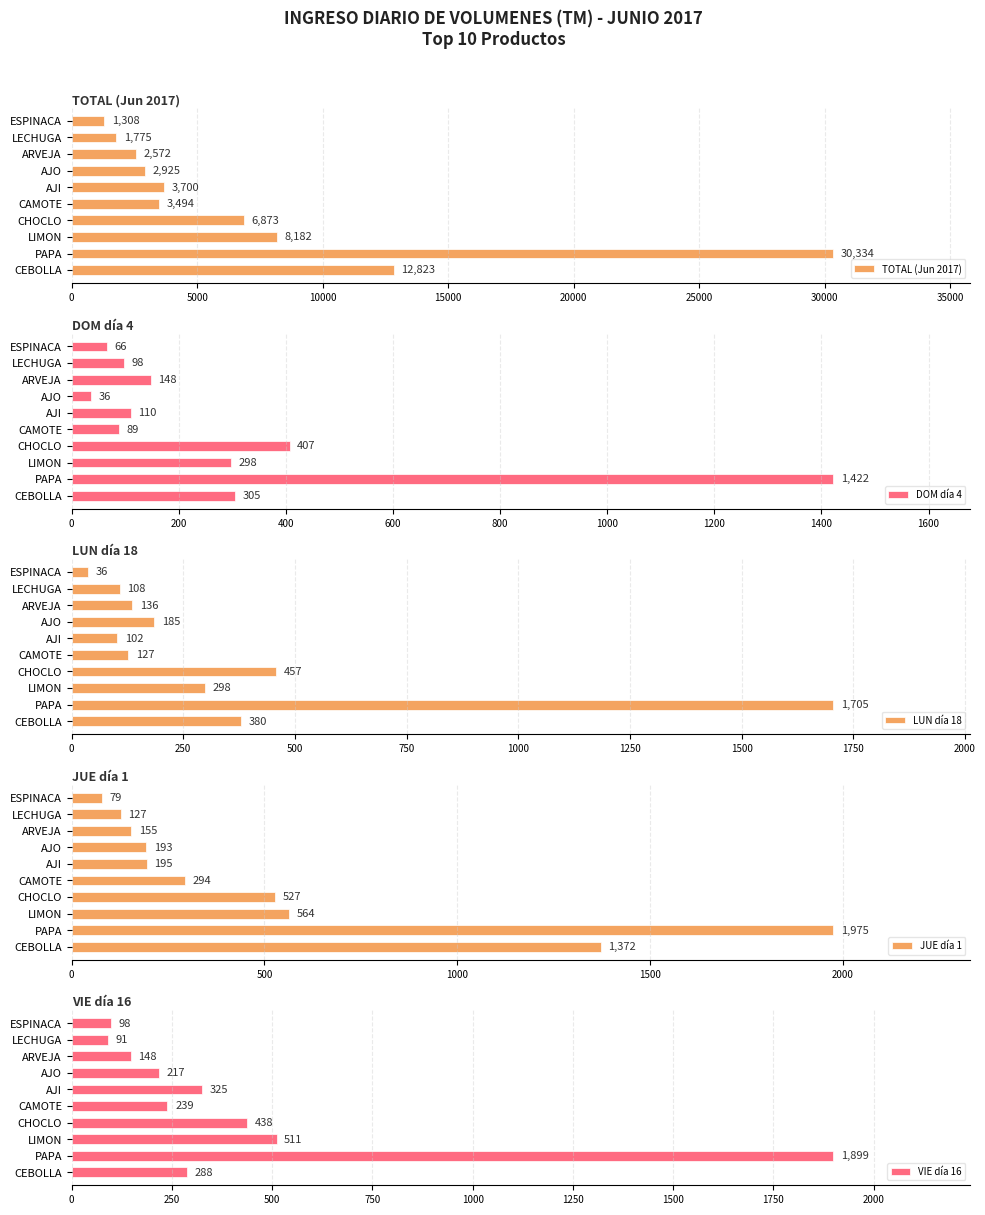

Which series has the largest total across all categories?

TOTAL (Jun 2017)